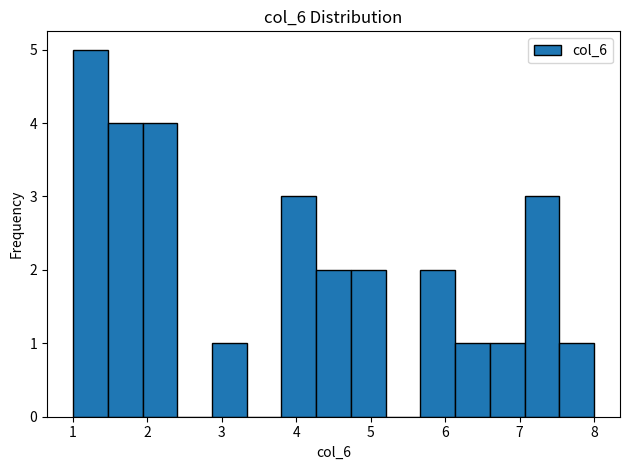

Over which range of the x-axis is the bar tallest?

1.0 to 1.5